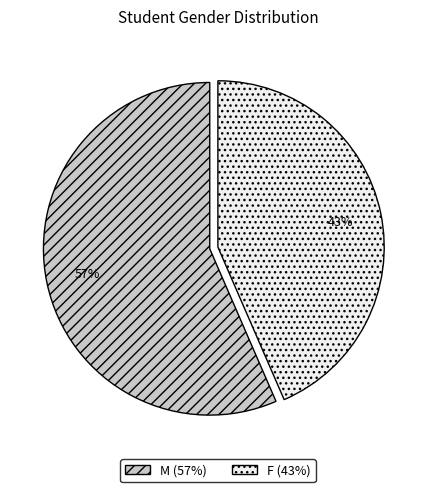

What percentage is the M slice, to the nearest percent?

57%